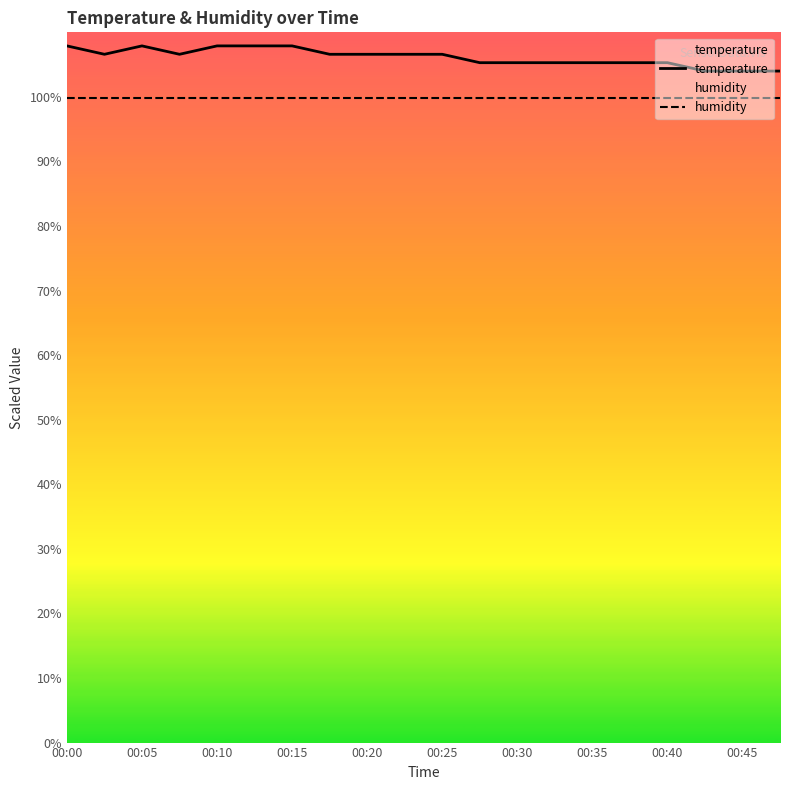

At which category does the chart reach its minimum across all series?

00:00